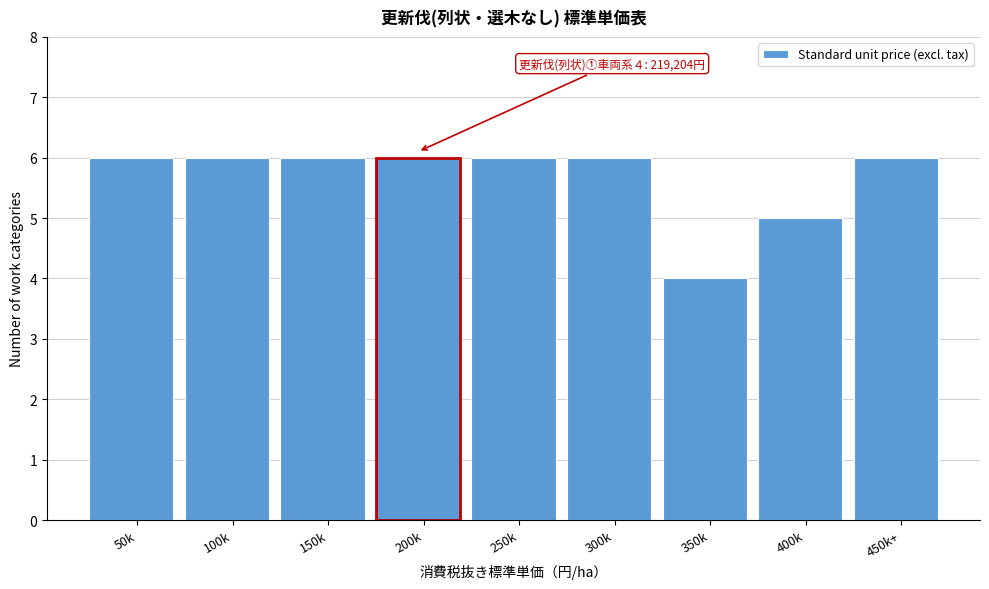

Reading left to right, extract all data points from this chart.

6	6	6	6	6	6	4	5	6